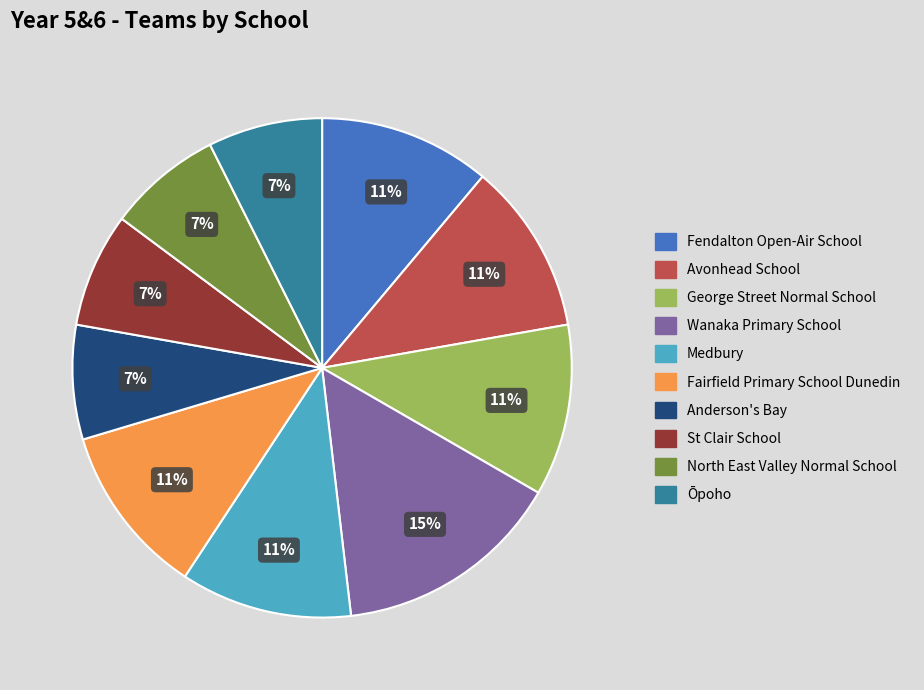

Count the number of slices in the pie.

10